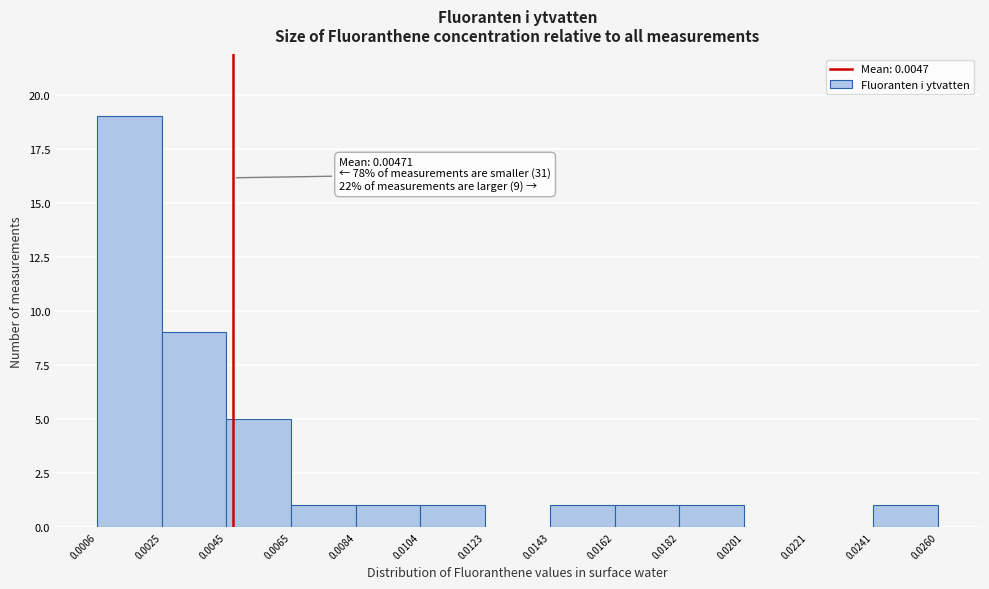

Over which range of the x-axis is the bar tallest?

0.0006 to 0.0025